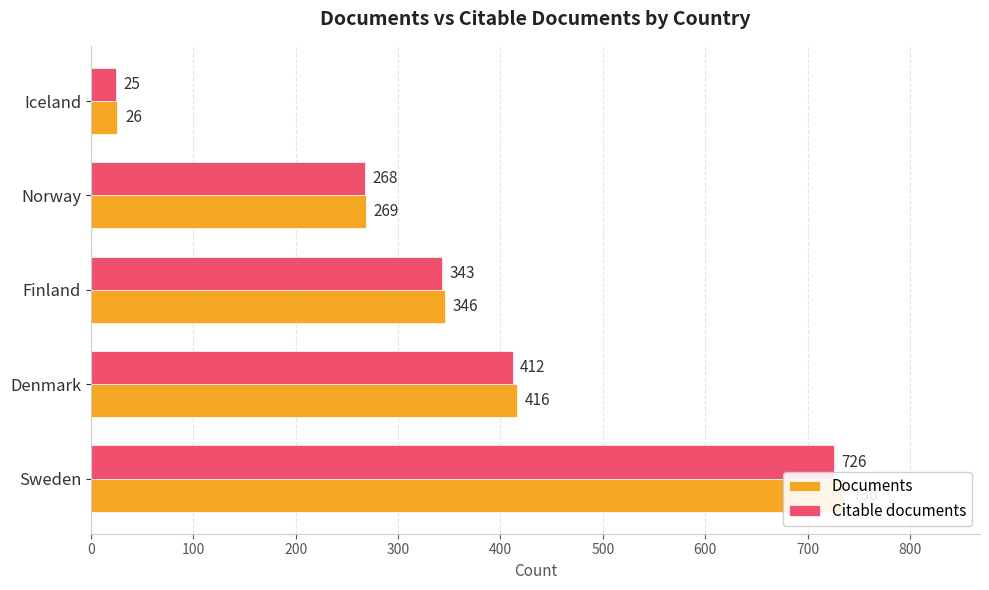

Reading left to right, list all the values displayed in this chart.

Documents: 736	416	346	269	26
Citable documents: 726	412	343	268	25